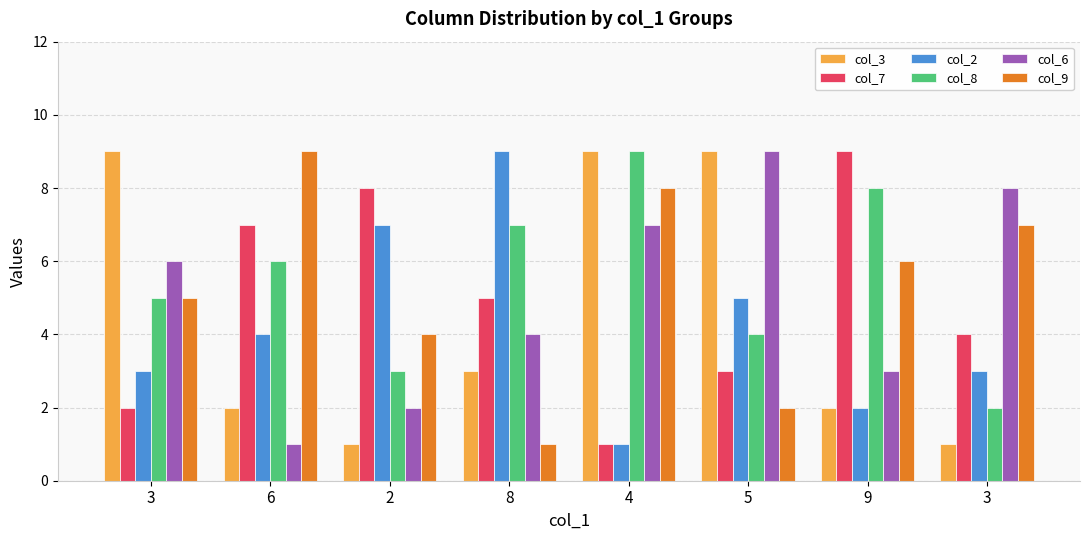

How many data points does each series have?

8